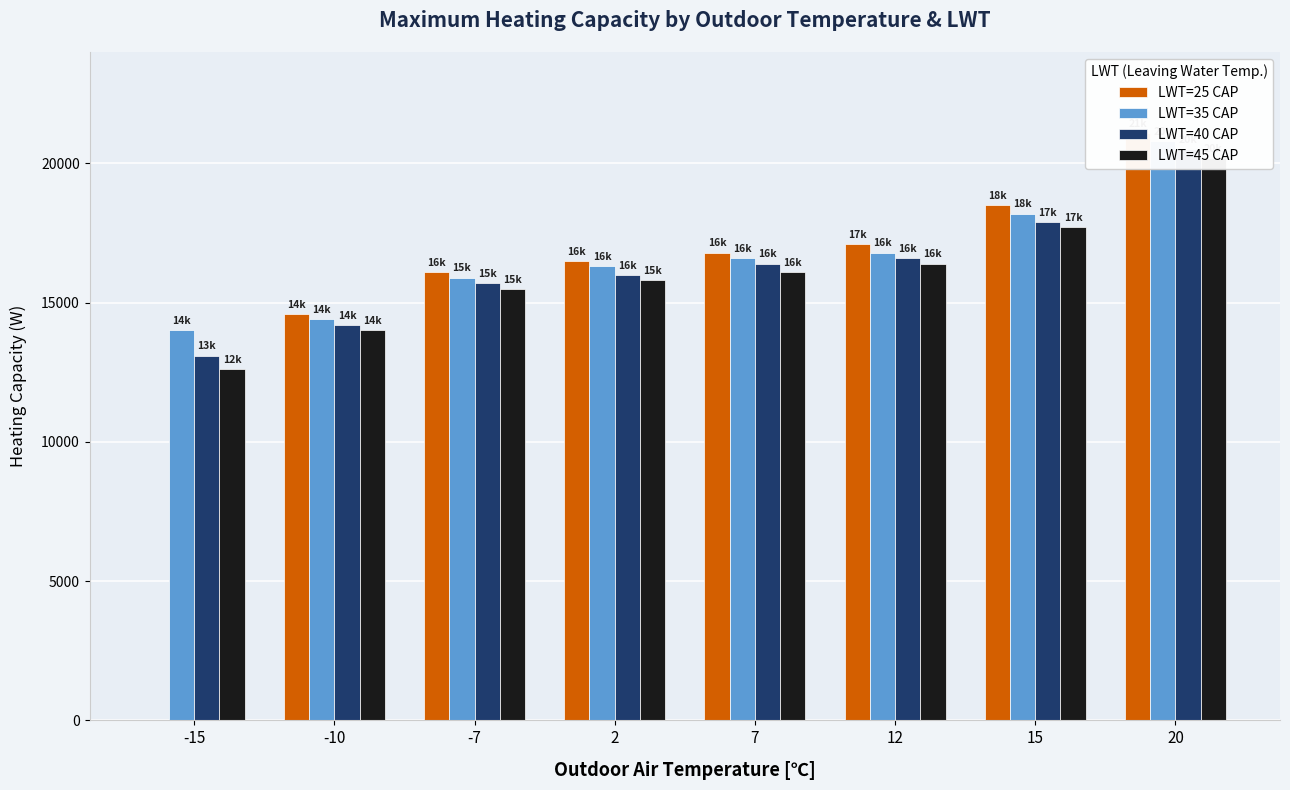

At which label is LWT=25 CAP closest to 10550?

-10